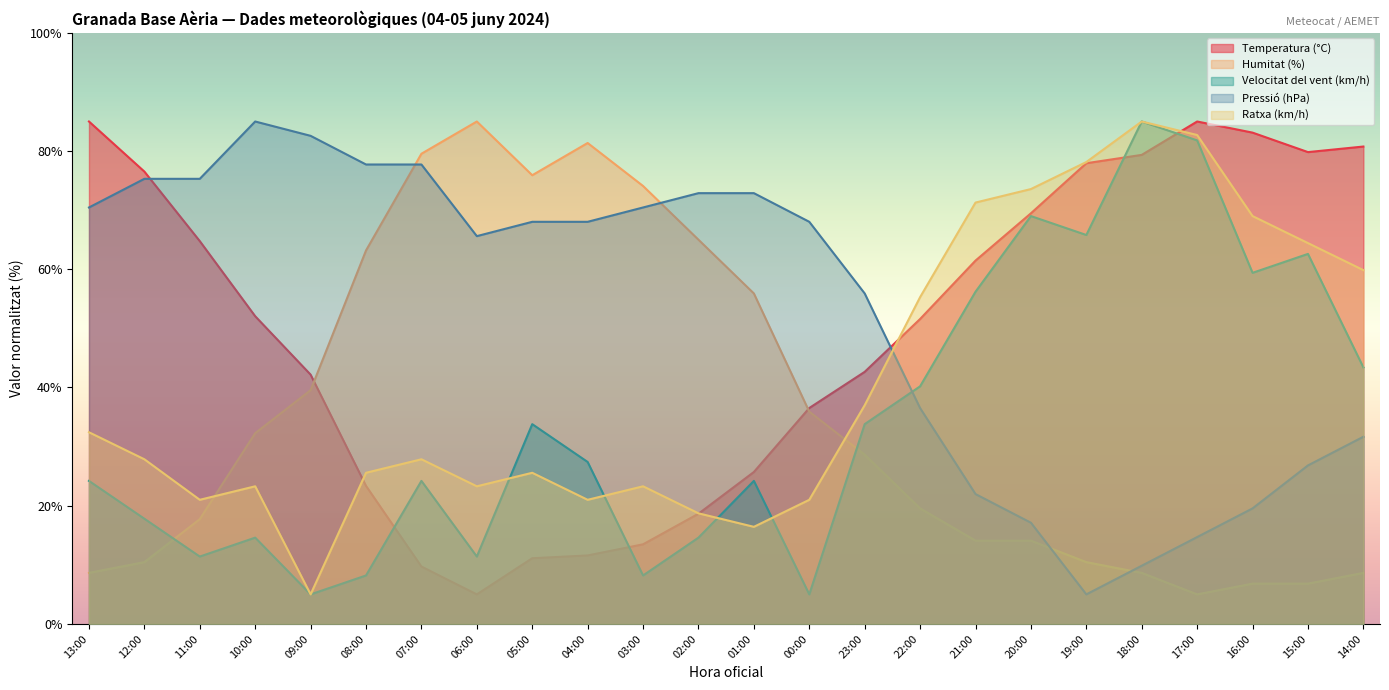

Which series changed the most between 00:00 and 20:00?

Velocitat del vent (km/h)